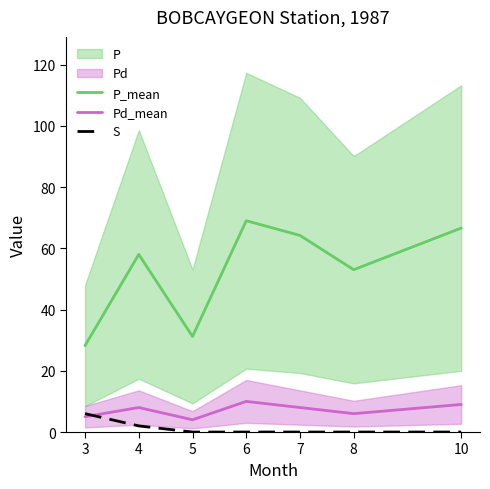

Reading left to right, what are all the values shown in this chart?

P_mean: 3=28.2	4=58.0	5=31.2	6=69.0	7=64.2	8=53.0	10=66.6
Pd_mean: 3=5.0	4=8.0	5=4.0	6=10.0	7=8.0	8=6.0	10=9.0
S: 3=6.0	4=2.0	5=0.0	6=0.0	7=0.0	8=0.0	10=0.0